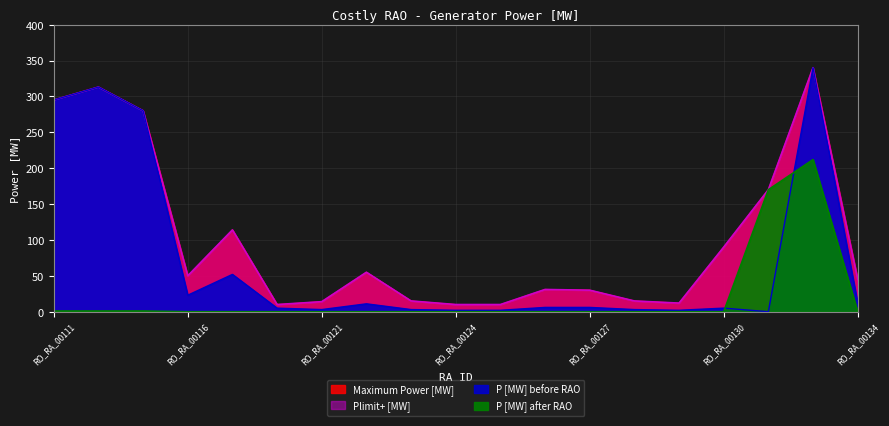

What is the value of the P [MW] after RAO point at the 1st from the left?

1